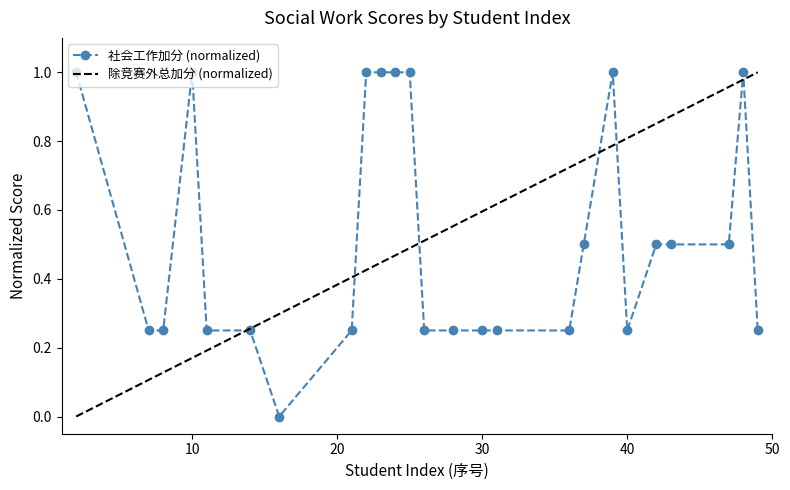

What is the maximum value shown in the chart?

1.0